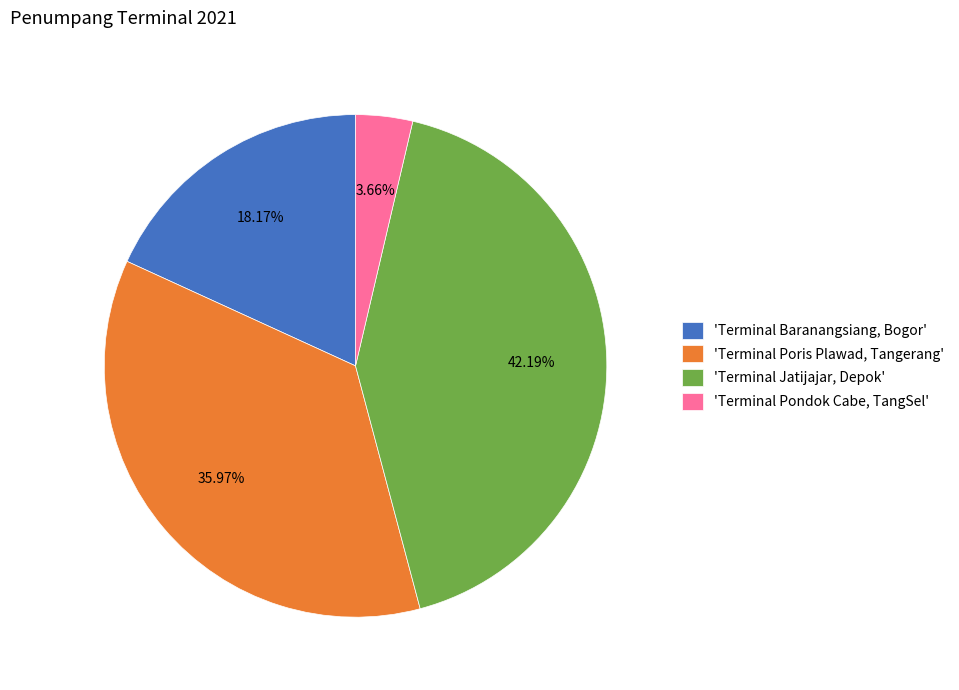

Is 'Terminal Poris Plawad, Tangerang' the majority of the pie?

No